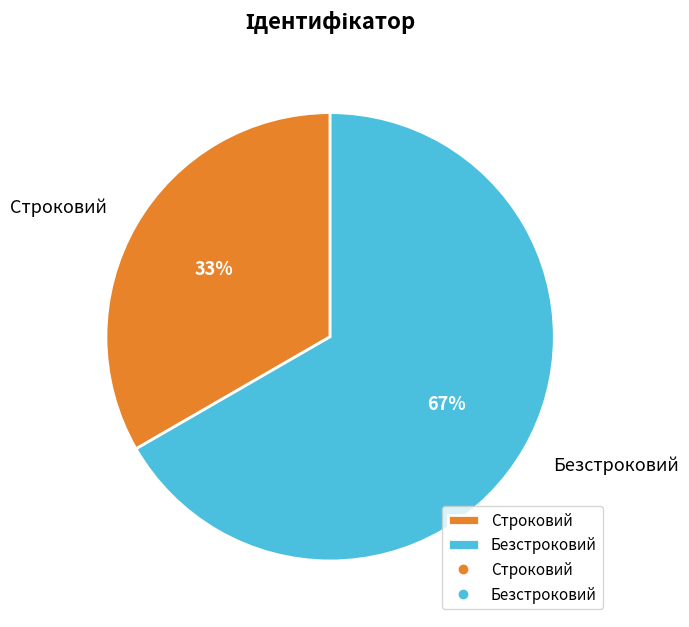

Which has a higher value, Строковий or Безстроковий?

Безстроковий